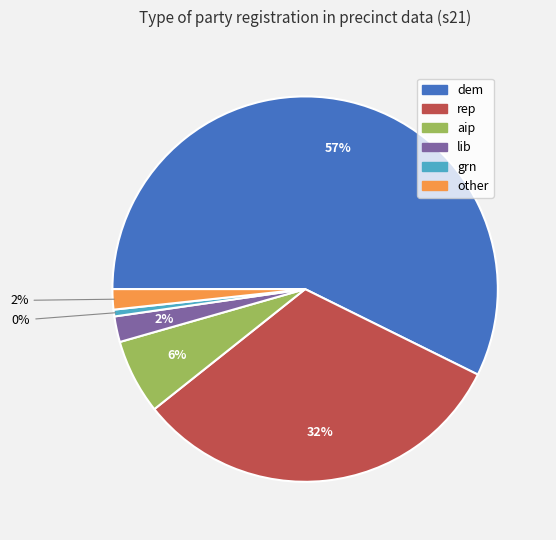

The grn slice represents 11% of the pie. True or false?

False